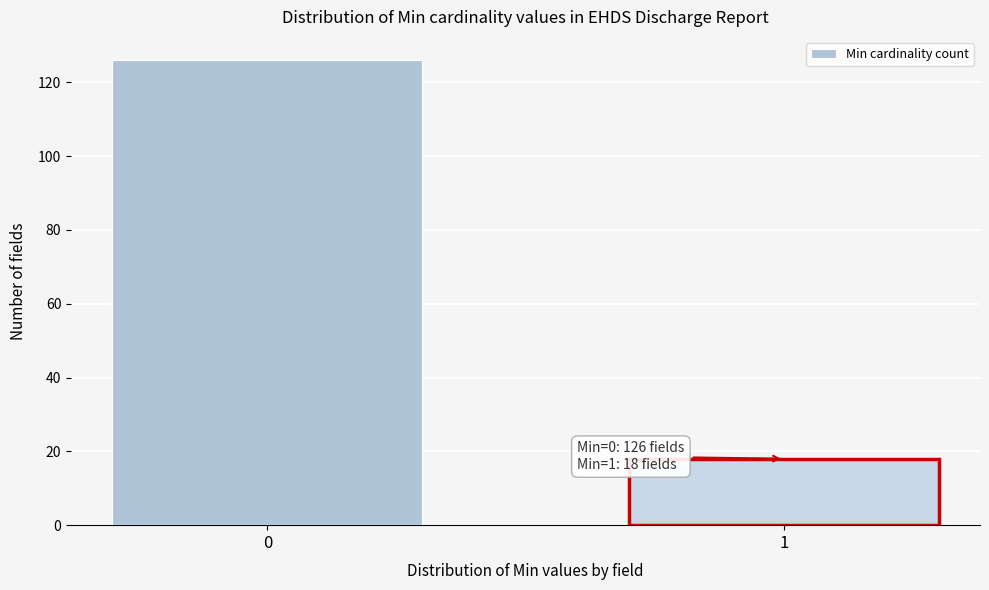

Reading left to right, what are all the values shown in this chart?

0=126	1=18